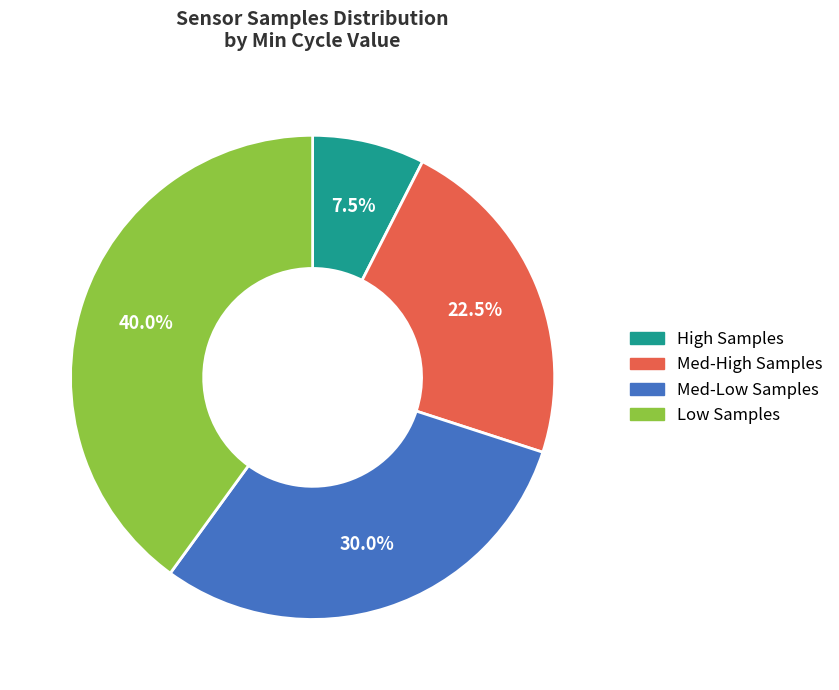

Is there a majority slice in this chart?

No